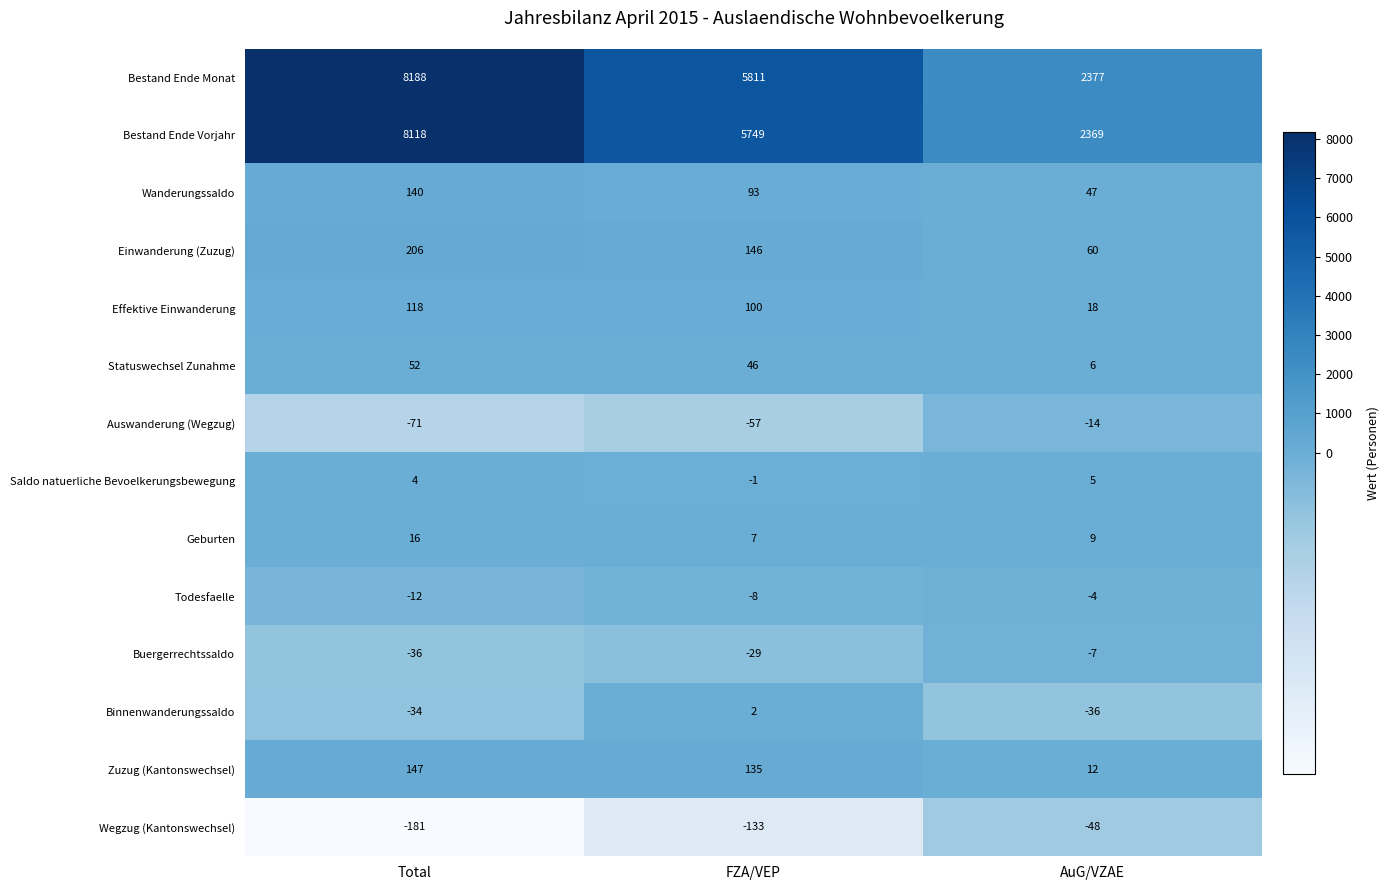

At how many categories does at least one series exceed 3193?

2